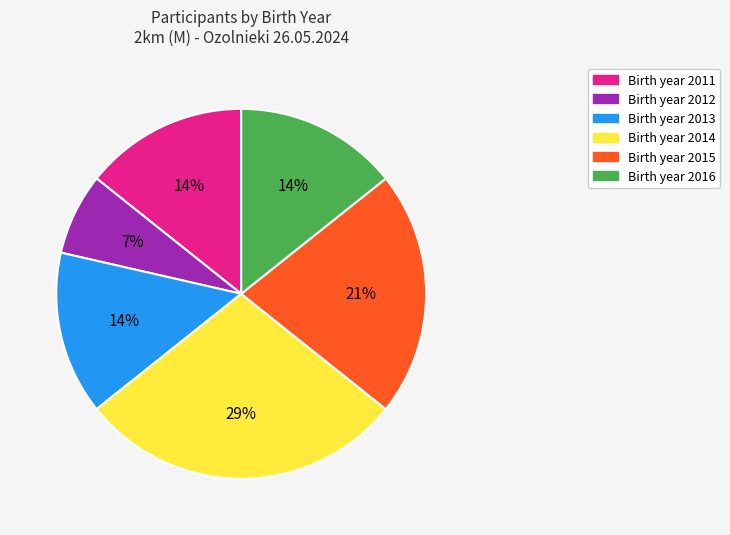

To the nearest percent, what is the average slice percentage?

17%